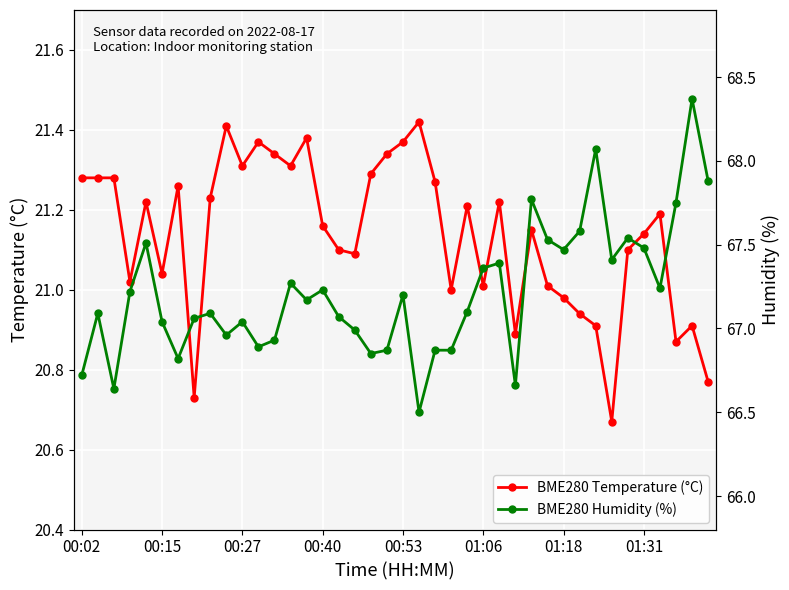

The BME280 Temperature (°C) series shows 32.1 at 27. True or false?

False